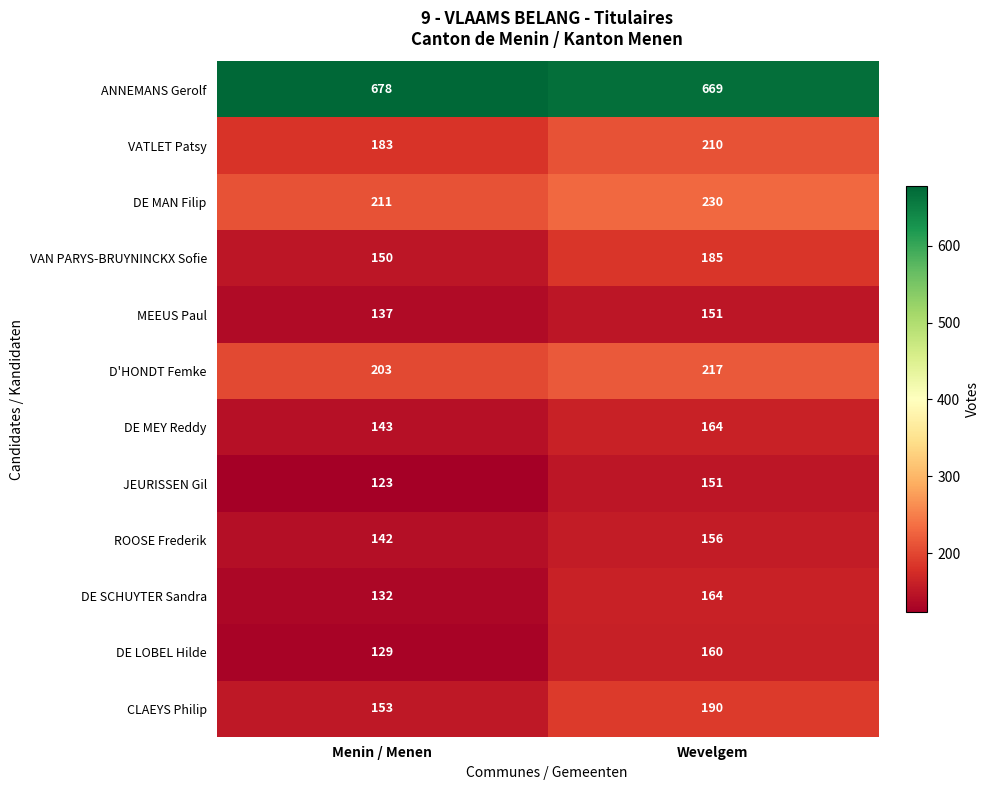

Count the number of data series in this chart.

12